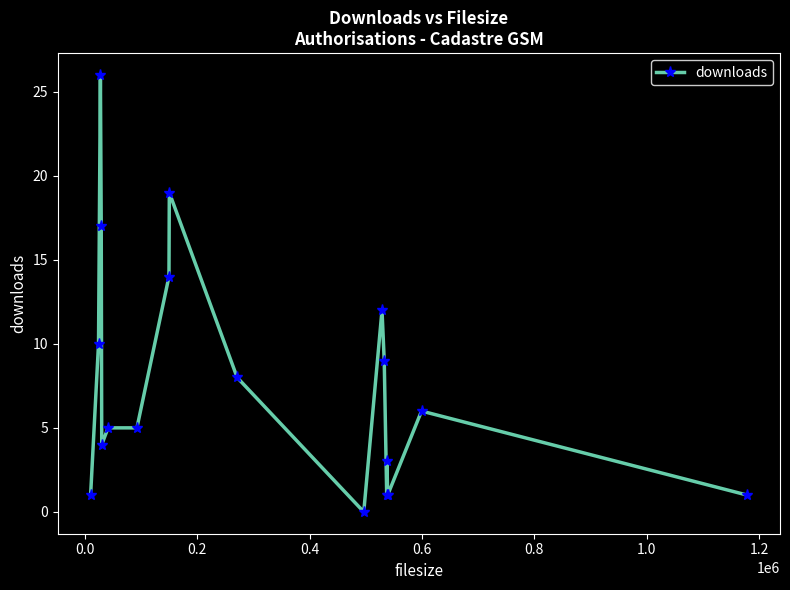

True or false: the data has more than 2 interior local peaks.

True